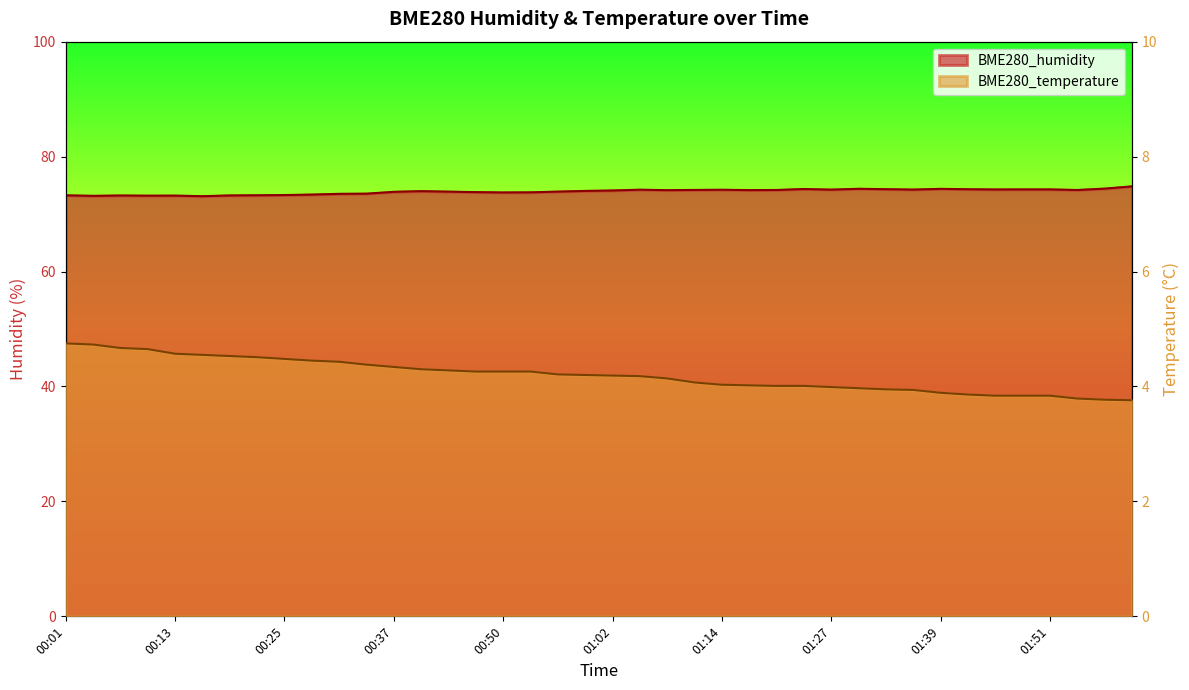

What is the difference between the maximum and second lowest values in the BME280_humidity series?

1.6